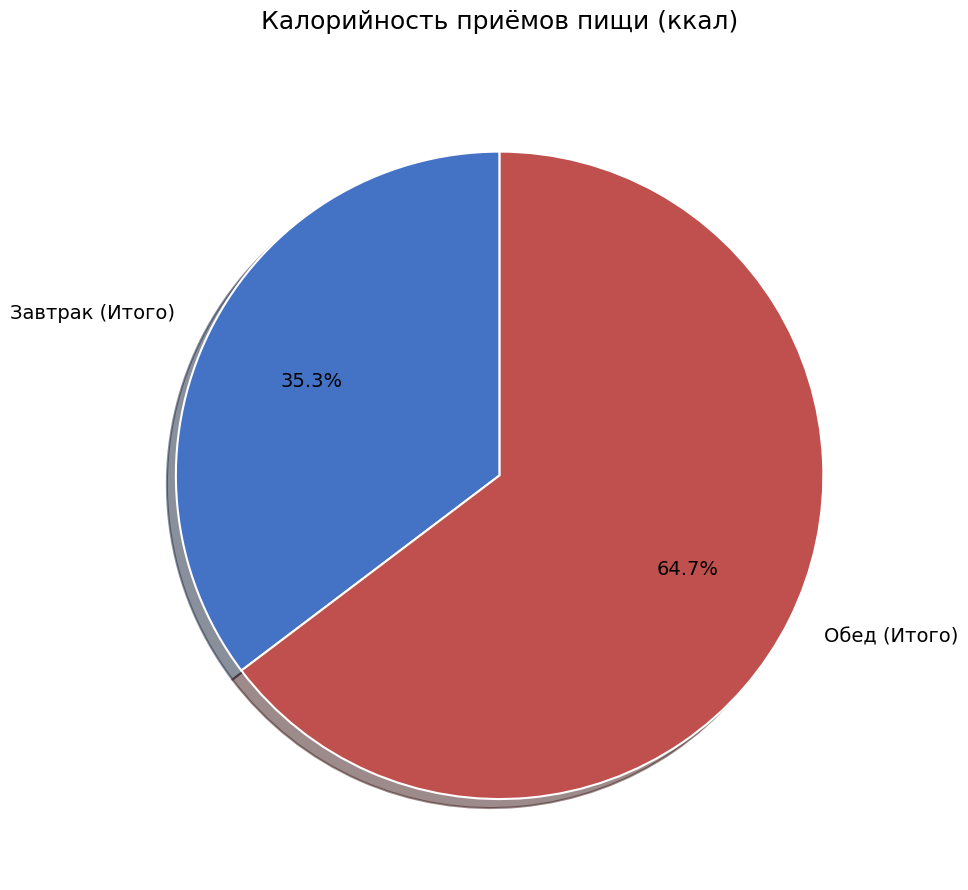

What is the ratio of the value at Обед (Итого) to the value at Завтрак (Итого)?

1.8